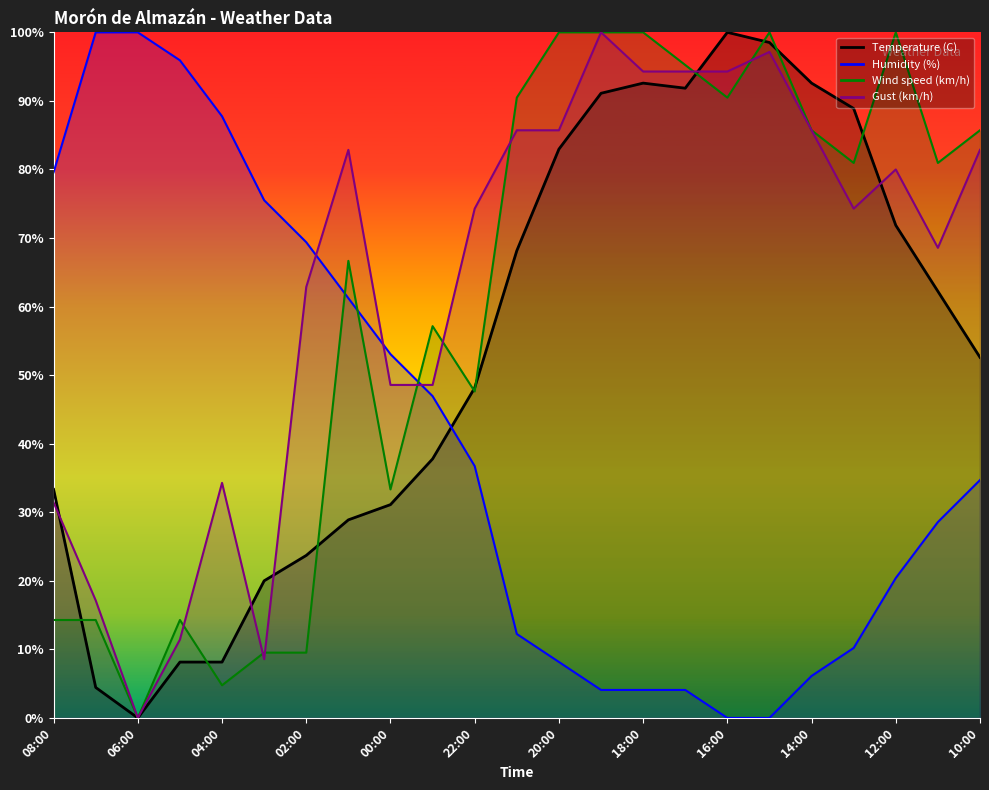

What is the sum of all Gust (km/h) values?

1462.9